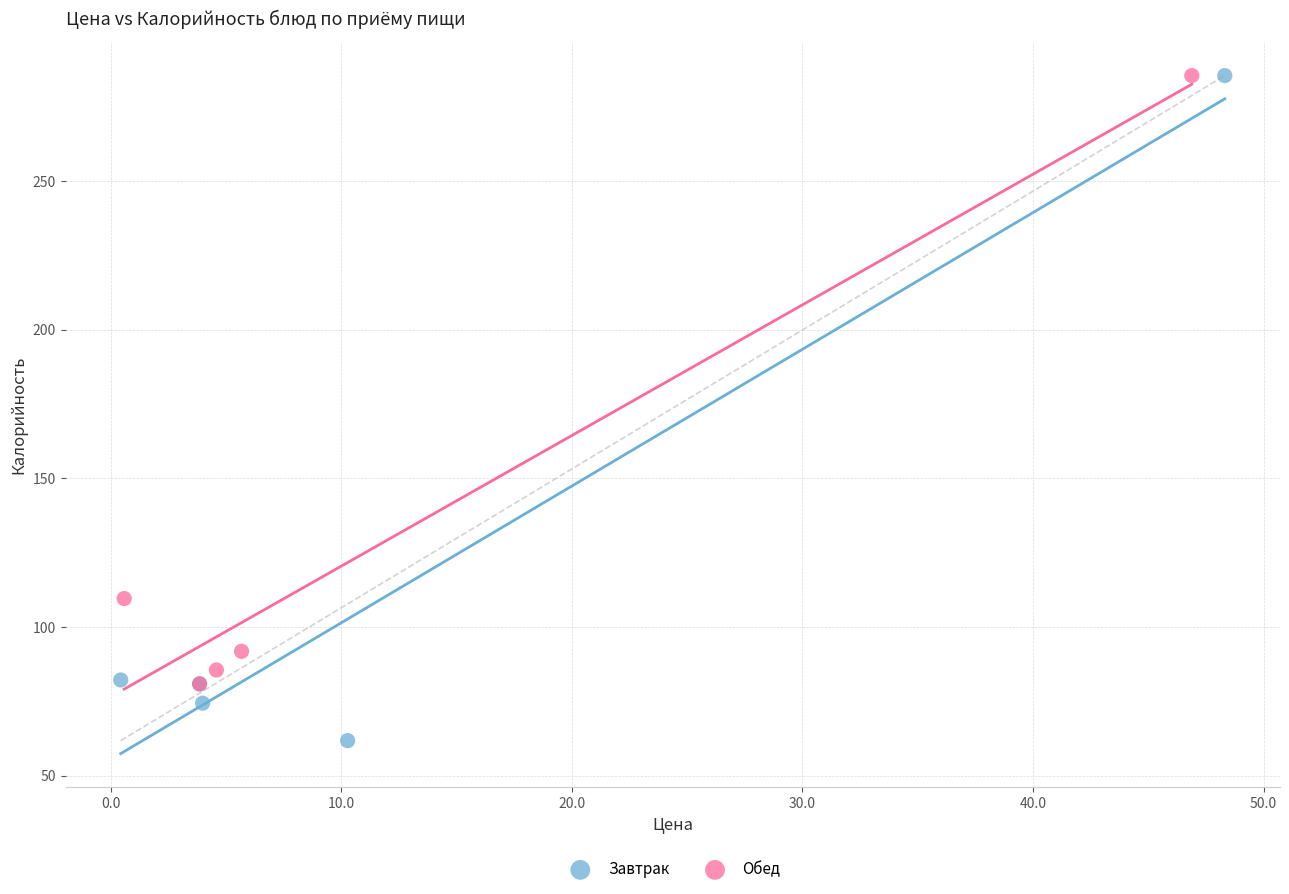

Which series has the largest Y range (max minus min)?

Завтрак